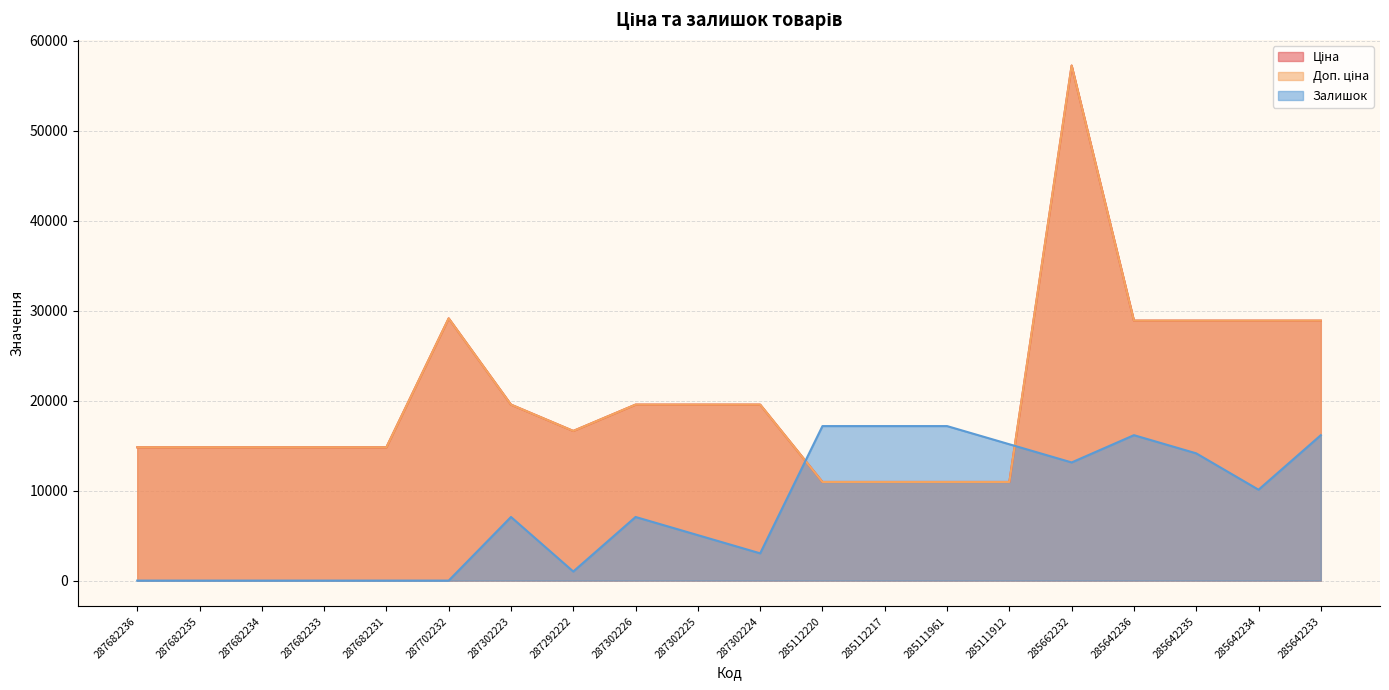

Does the chart display data point markers on the line(s)?

No